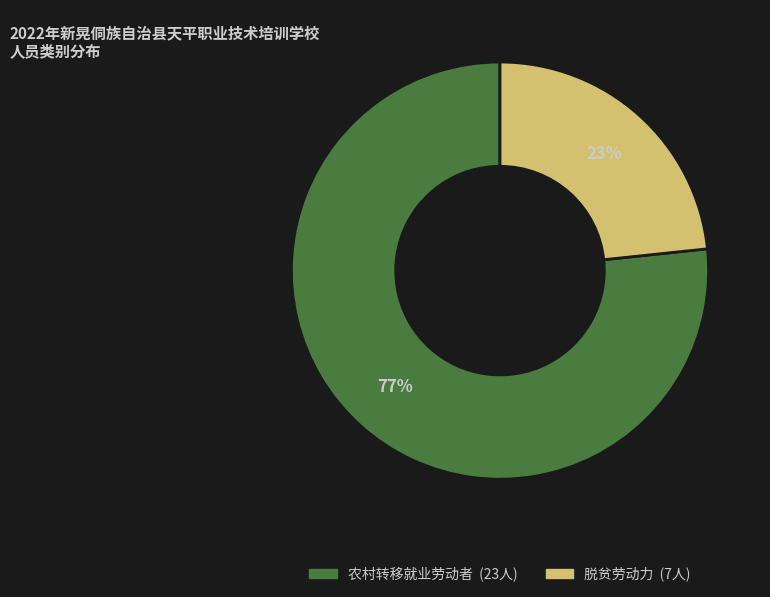

Between 脱贫劳动力 and 农村转移就业劳动者, which is larger?

农村转移就业劳动者